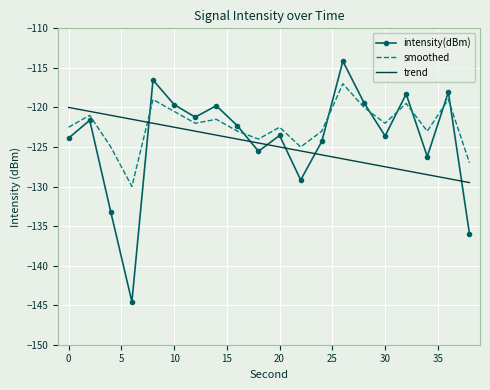

List the series in order of their overall mean, highest first.

smoothed, intensity(dBm), trend